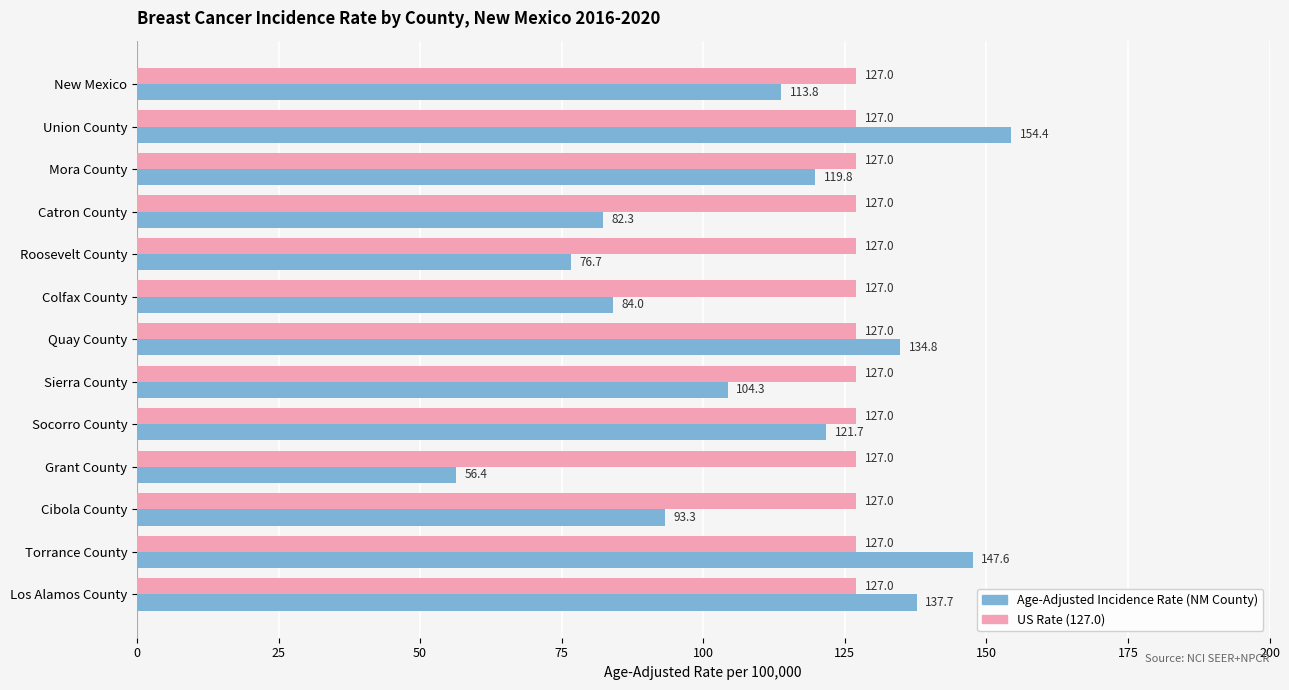

What is the difference between the highest and lowest values at Los Alamos County?

10.7